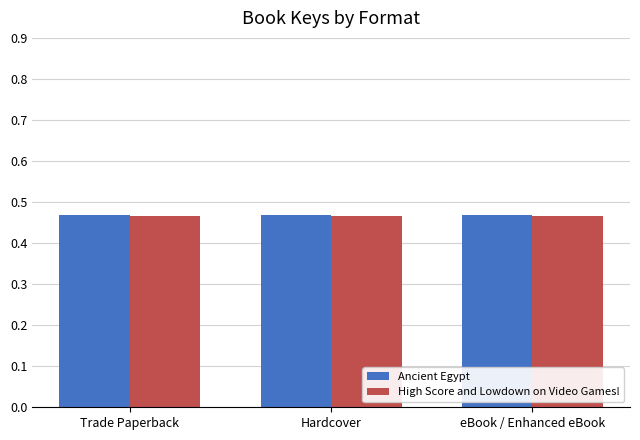

What is the sum of all High Score and Lowdown on Video Games! values?

1.4